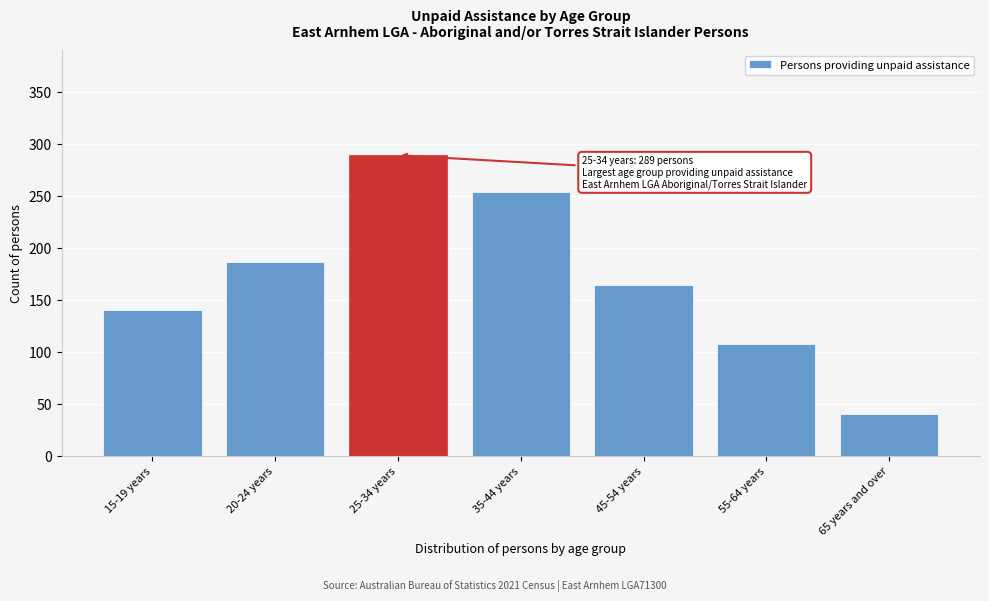

Reading left to right, what are all the values shown in this chart?

140	186	289	254	164	107	40